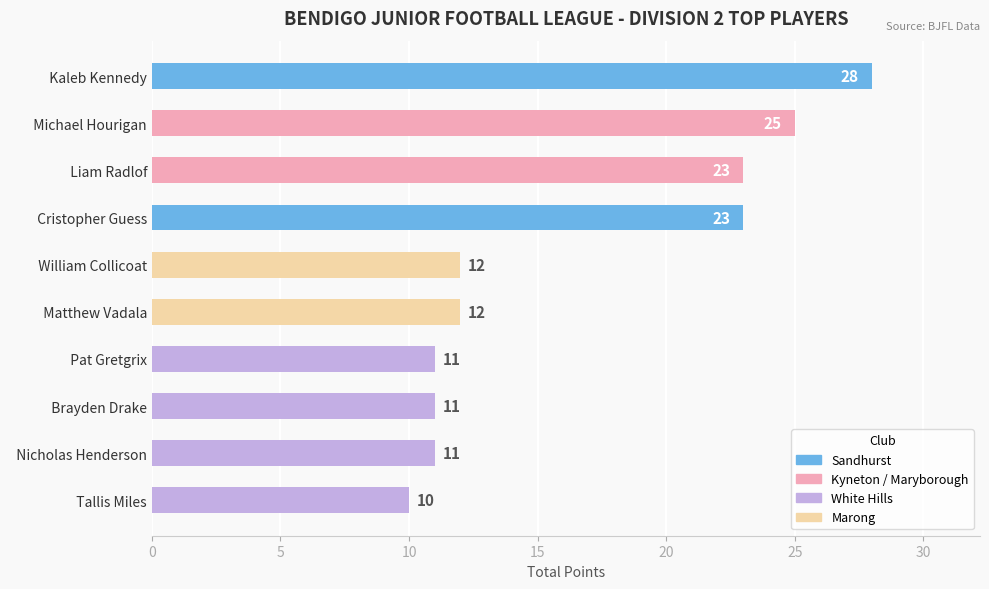

Between   Liam Radlof and   Nicholas Henderson, which is larger?

  Liam Radlof